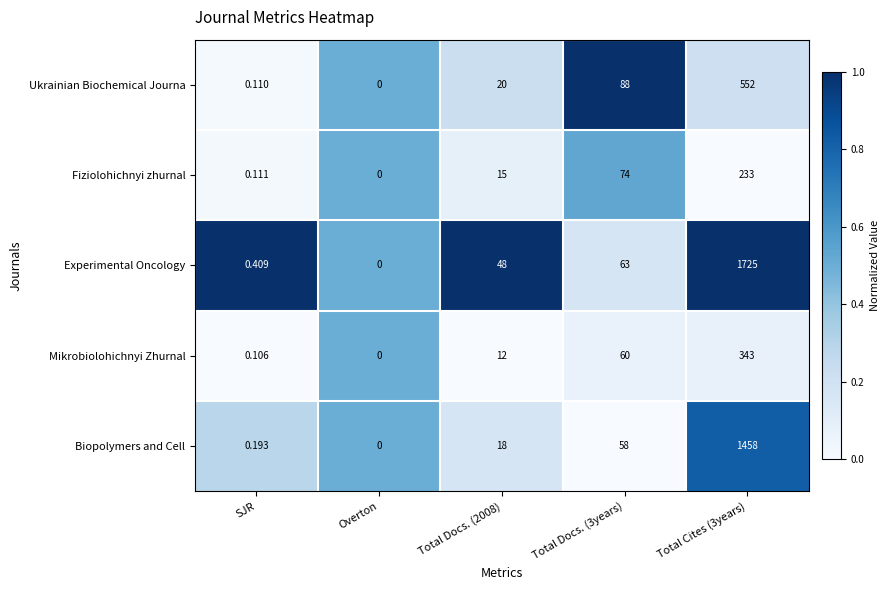

Which series has the largest range (max minus min)?

Experimental Oncology